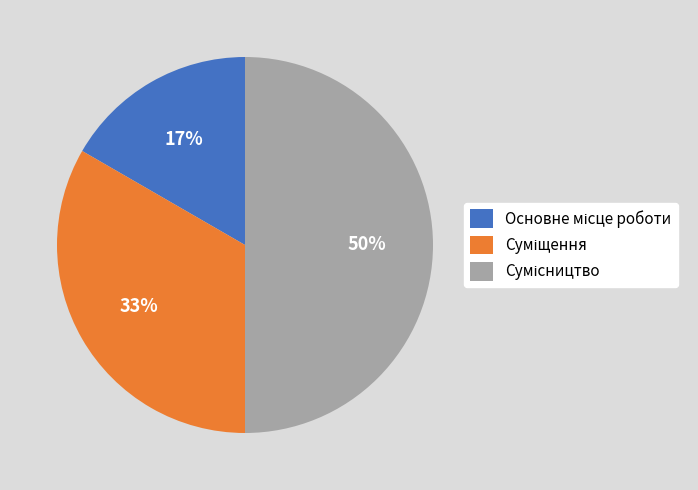

To the nearest percent, what is the average slice percentage?

33%